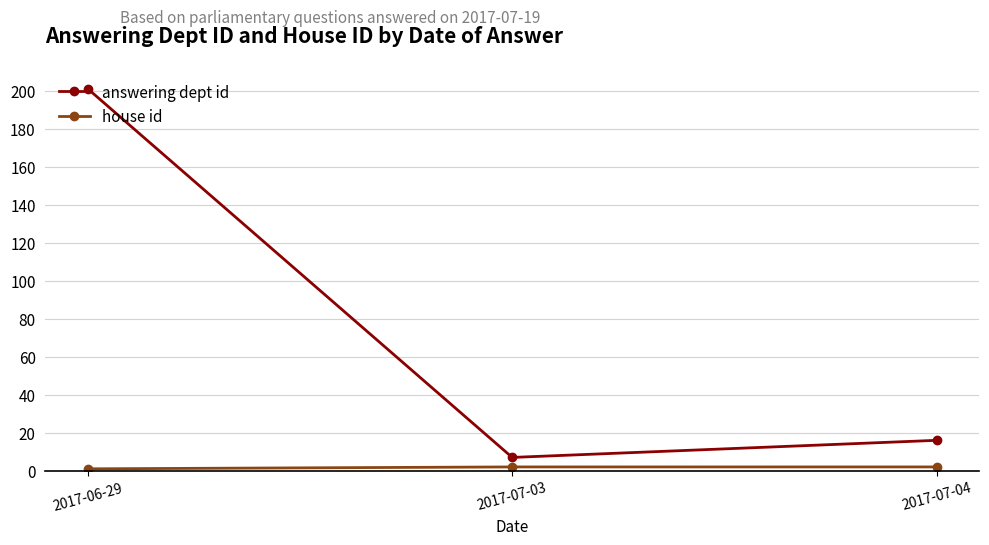

At which category is the sum across all series the highest?

2017-06-29